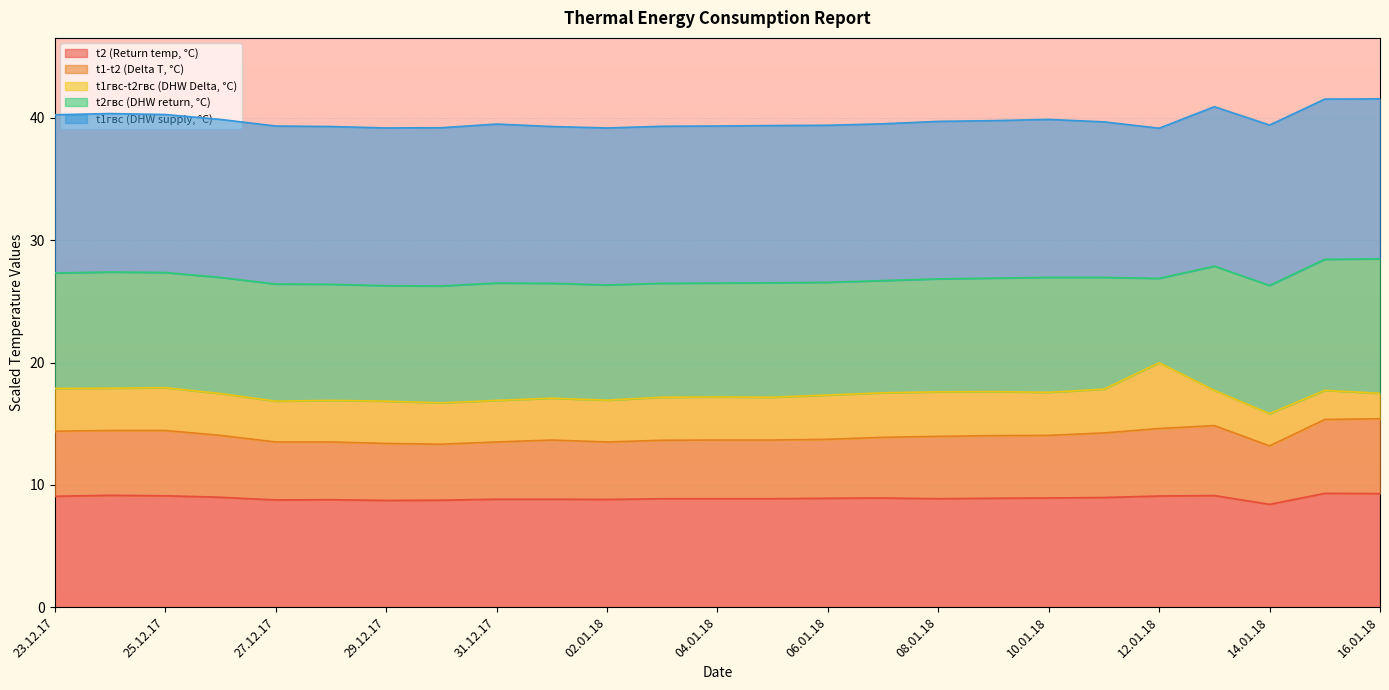

What is the maximum value for t2 (Return temp, °C)?

9.3